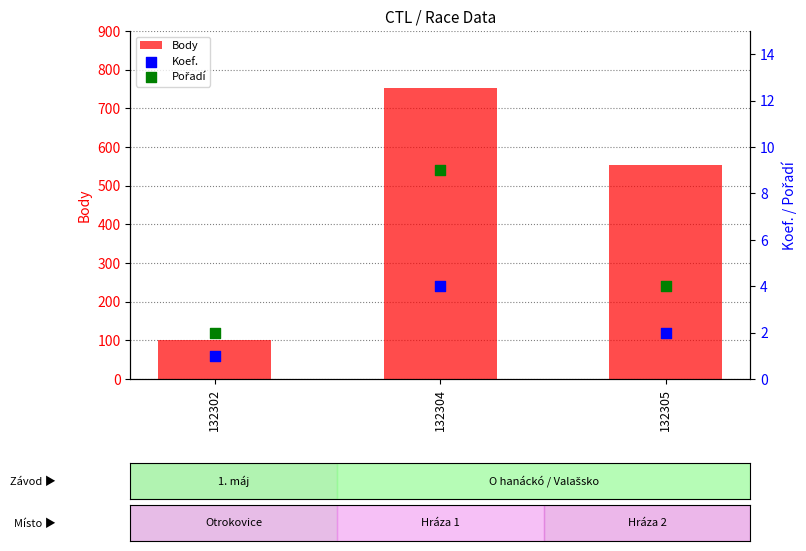

Which series contains the highest Y value?

Body